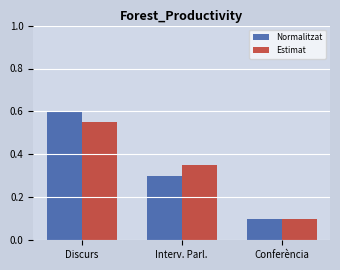

Which series has the largest range (max minus min)?

Normalitzat